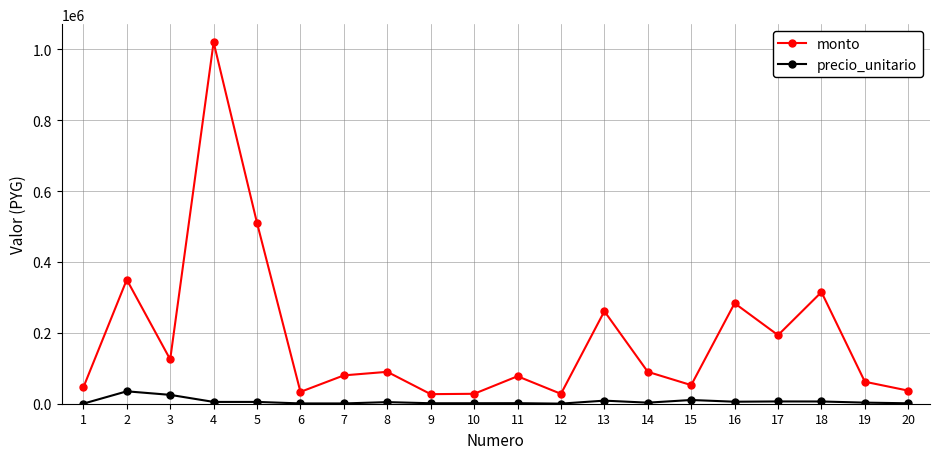

True or false: precio_unitario has more than 0 points higher than both neighbors.

True